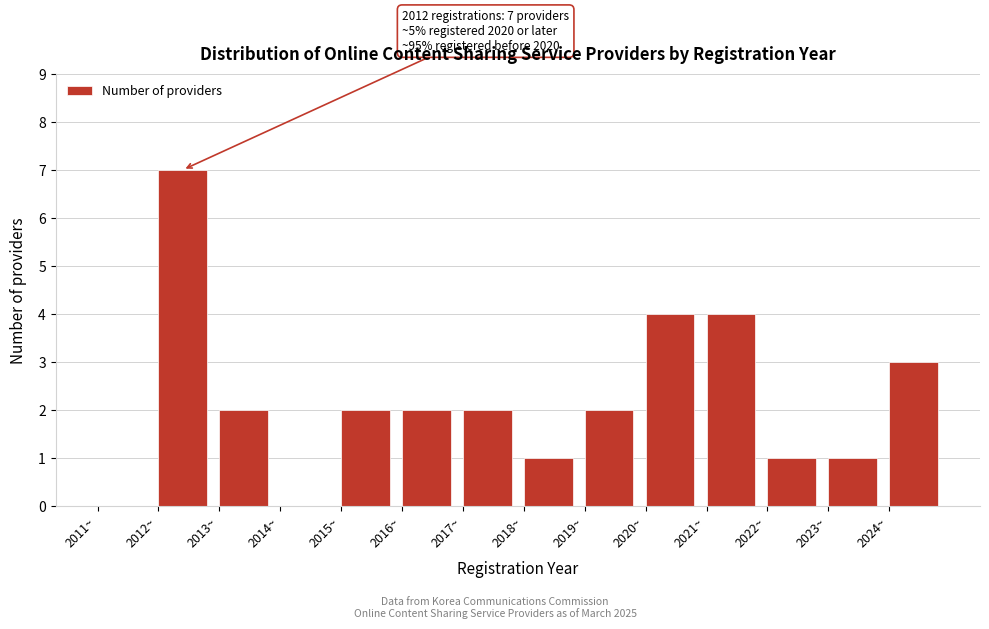

Which range on the x-axis has the tallest bar?

2012 to 2013